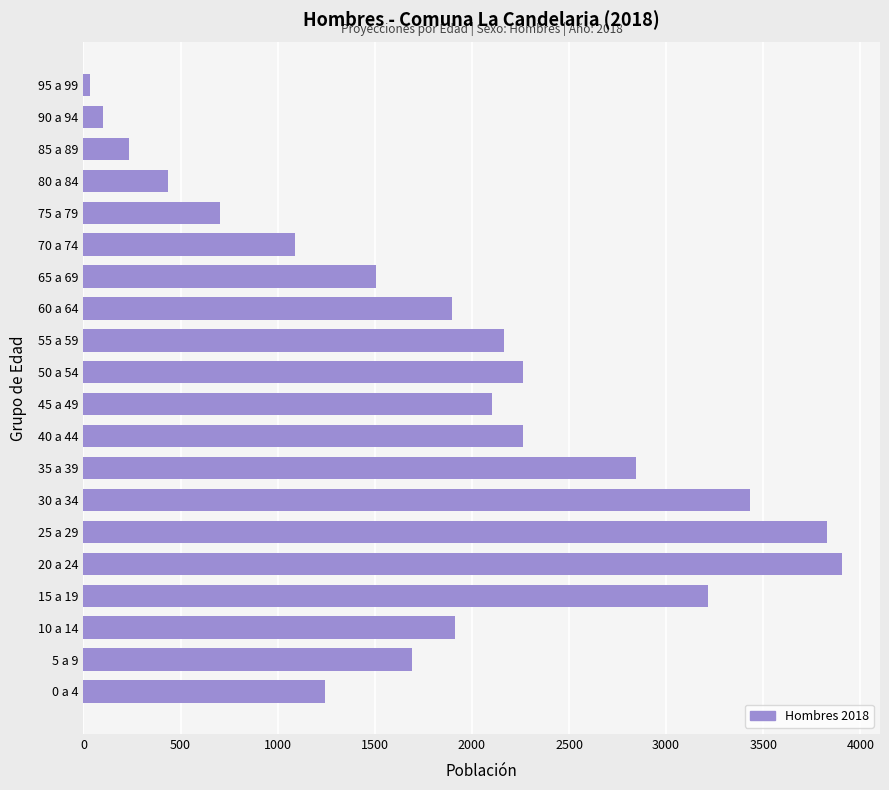

Is it true that the value at 55 a 59 is 1345?

False